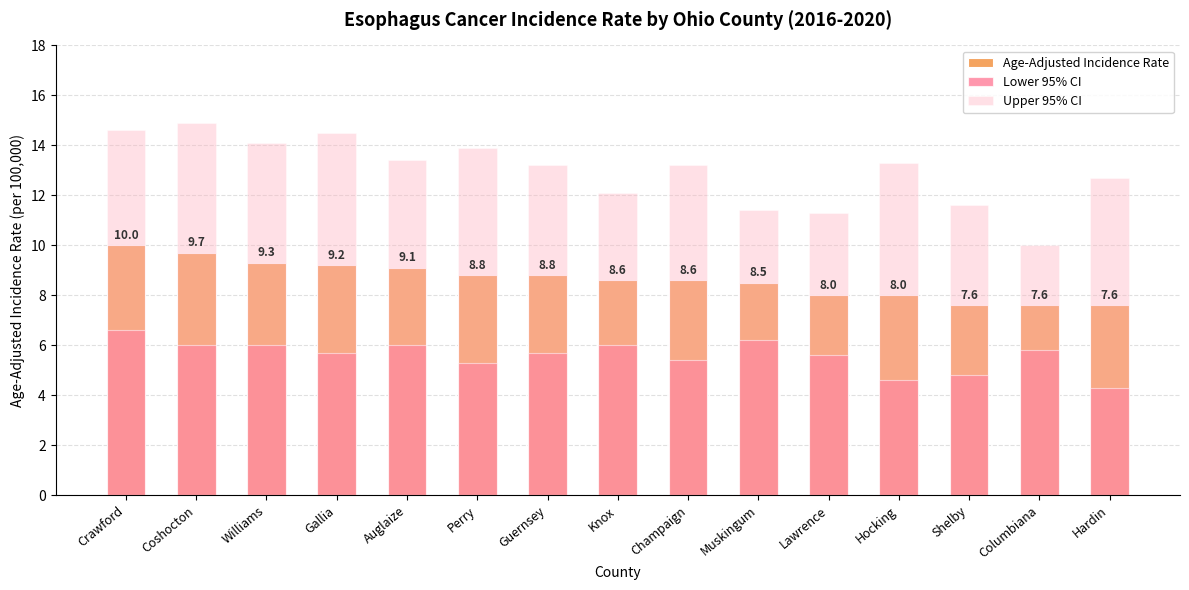

How many bars are there in total?

45